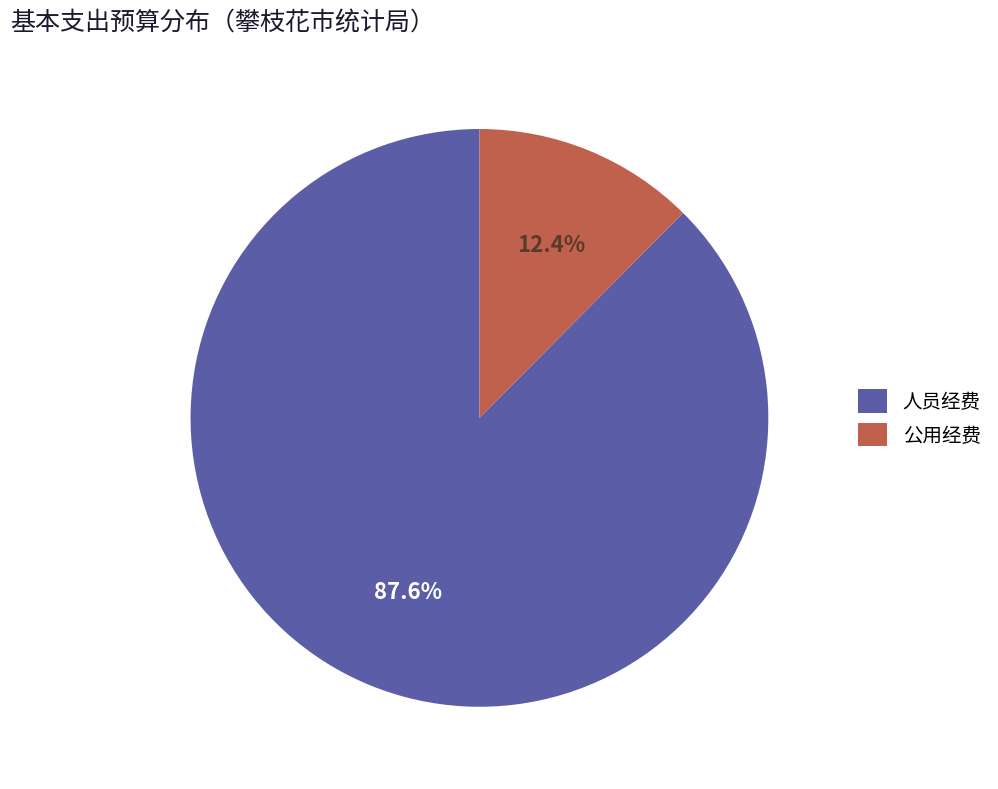

Between 人员经费 and 公用经费, which is larger?

人员经费